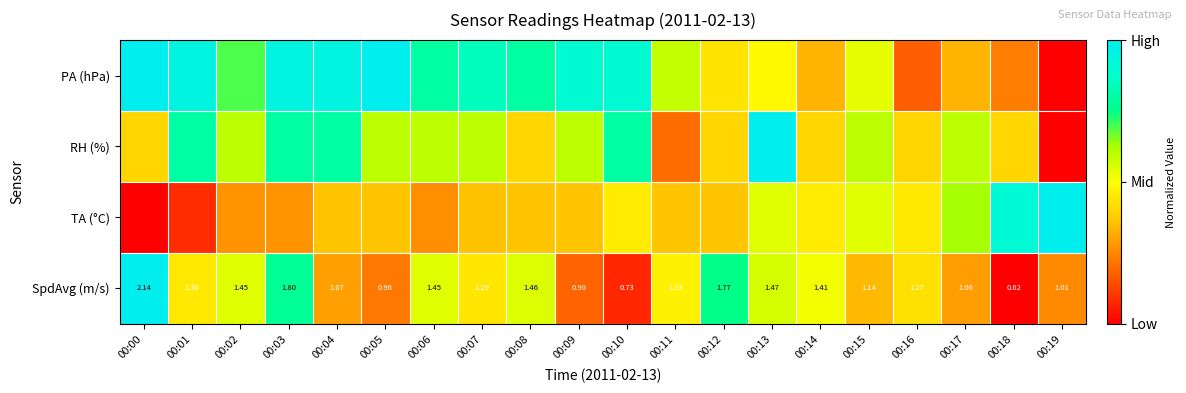

What is the spread (max minus min) of values at 00:00?

1.0